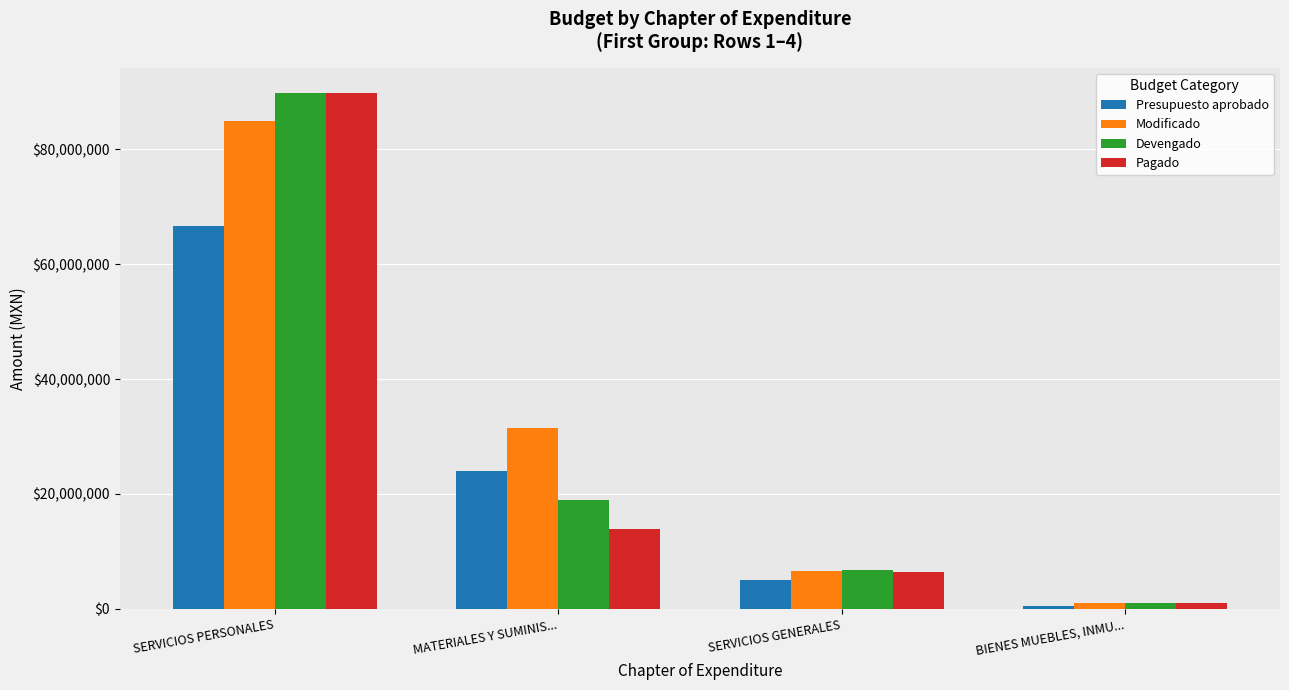

Which series changed the most between MATERIALES Y SUMINIS... and BIENES MUEBLES, INMU...?

Modificado